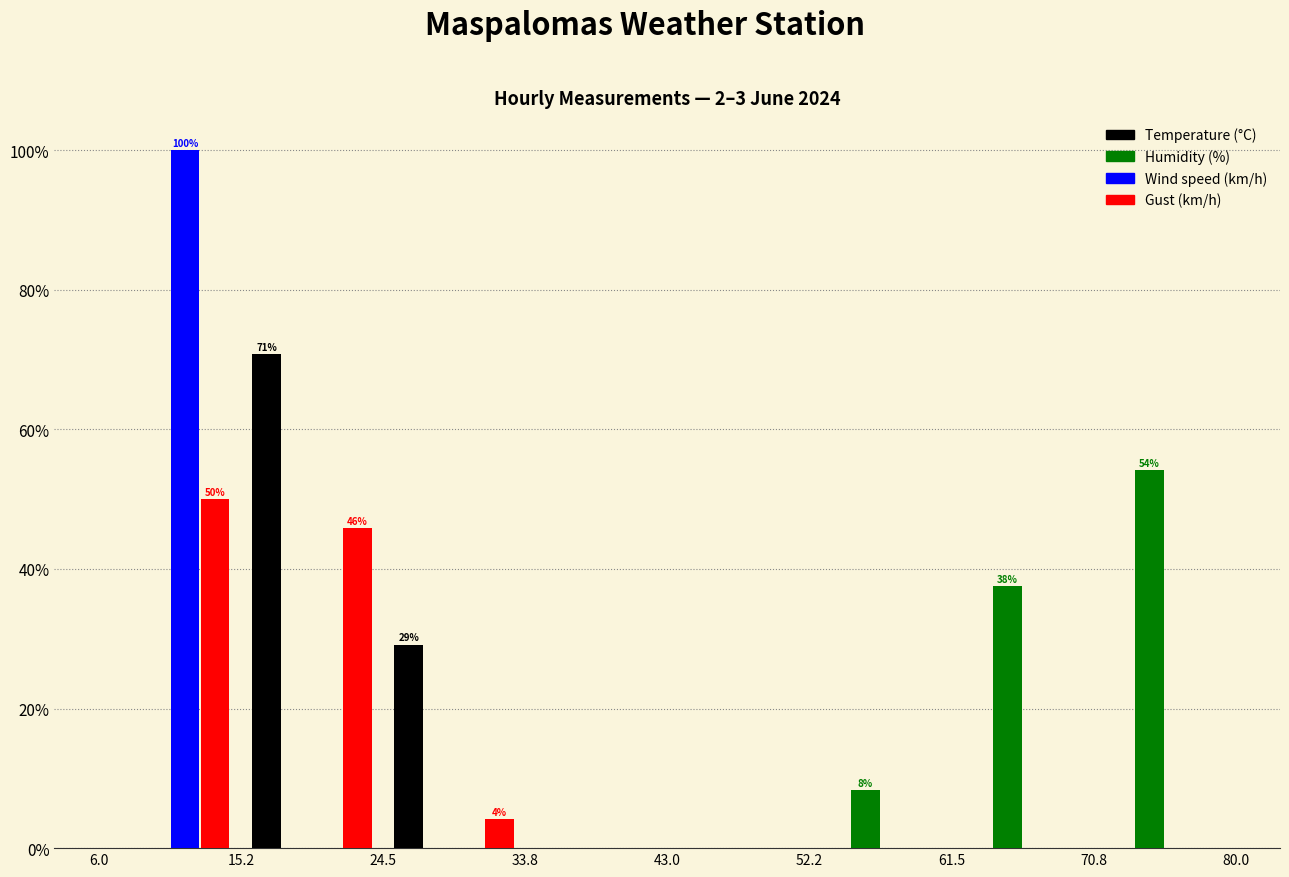

In the Temperature (°C) series, which range on the x-axis has the tallest bar?

15.2 to 24.5